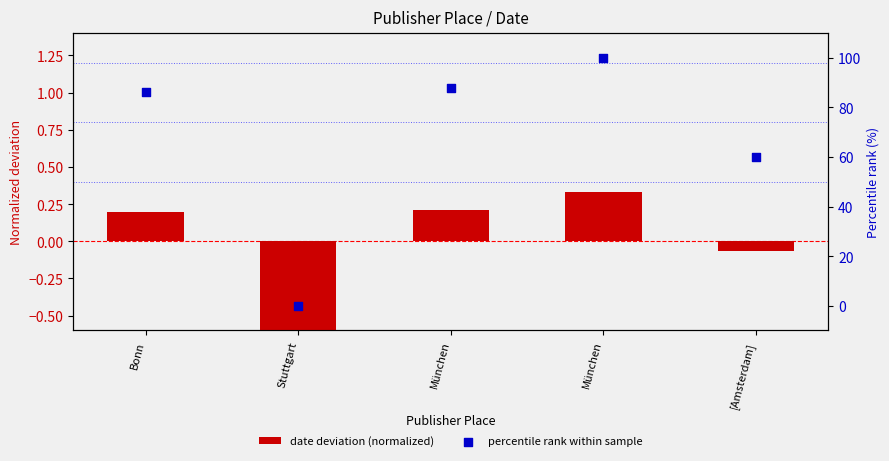

At how many categories does at least one series exceed 41?

4